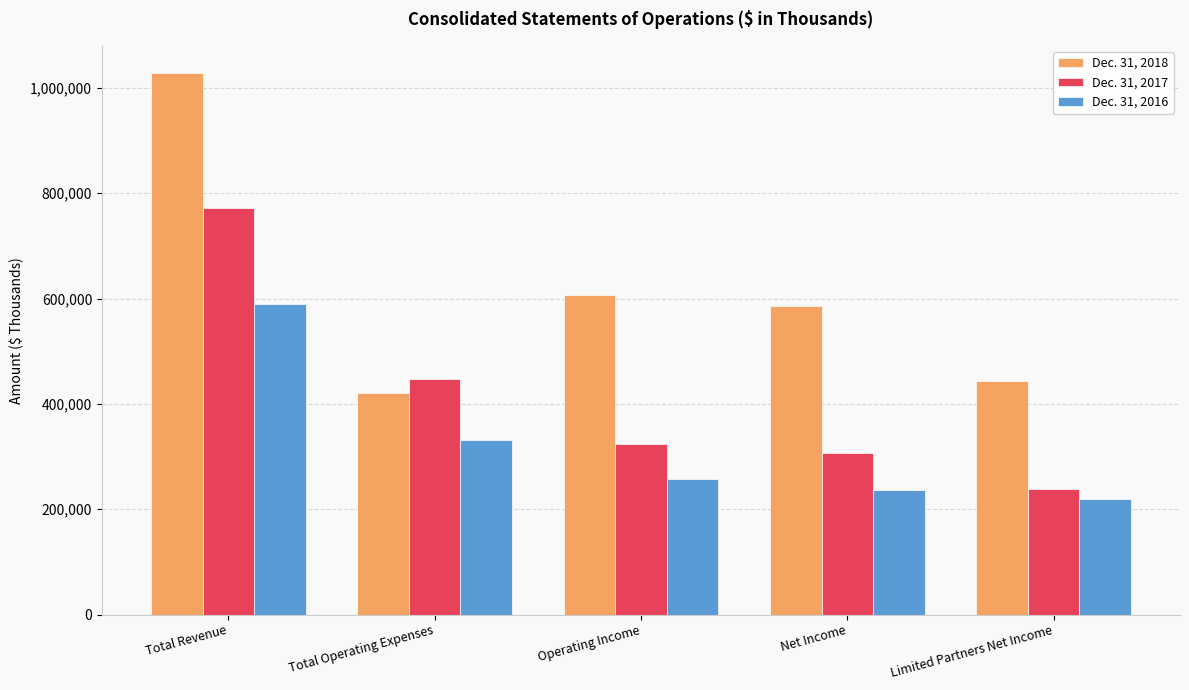

What position from the left is Operating Income?

3